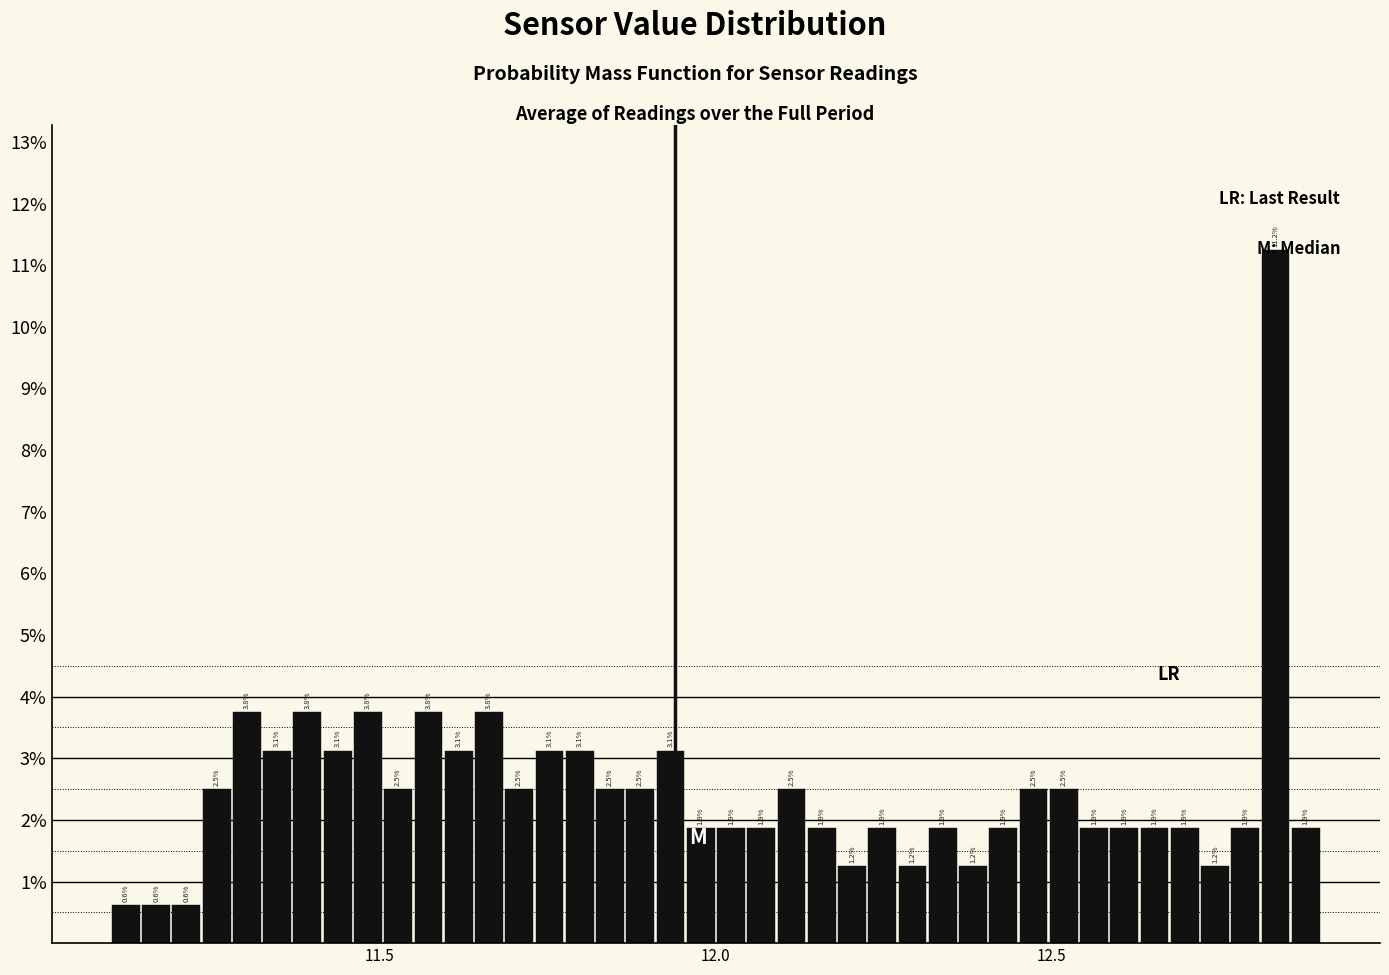

Read against the x-axis, roughly where is the centre of the tallest bar?

12.85